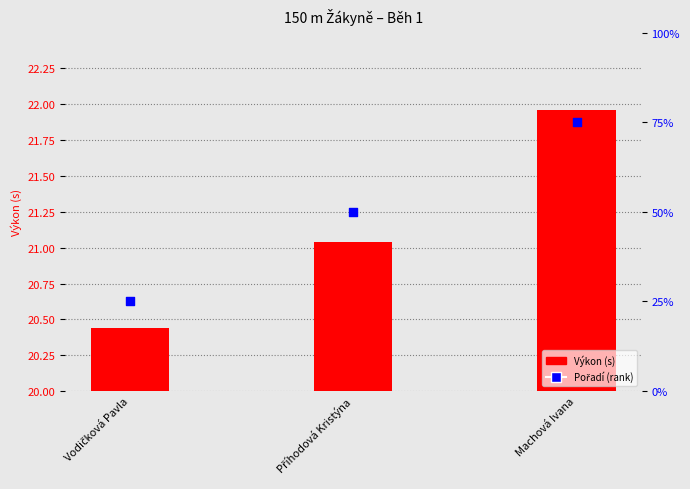

Which series has the largest total across all categories?

Pořadí (rank)